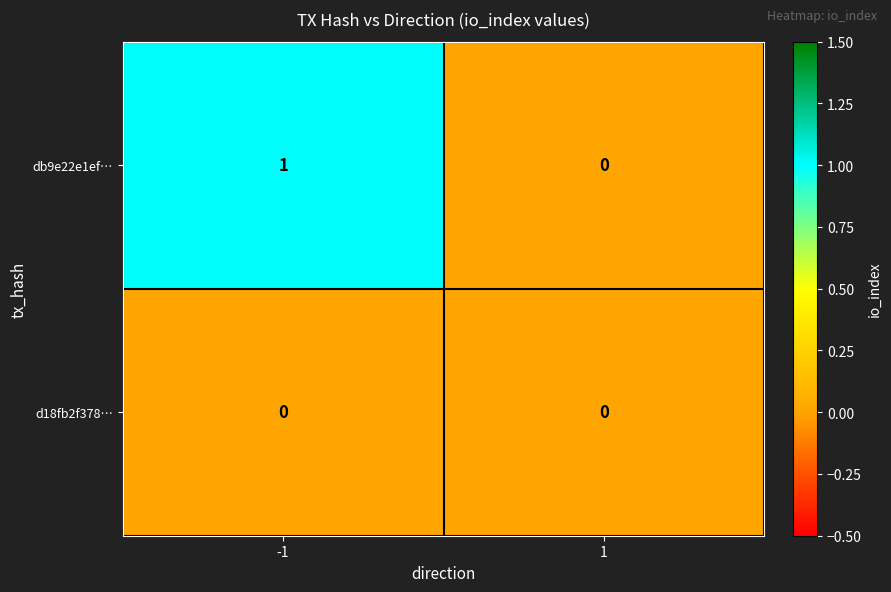

Reading right to left, transcribe all the data shown in this chart.

db9e22e1ef…: 1=0	-1=1
d18fb2f378…: 1=0	-1=0